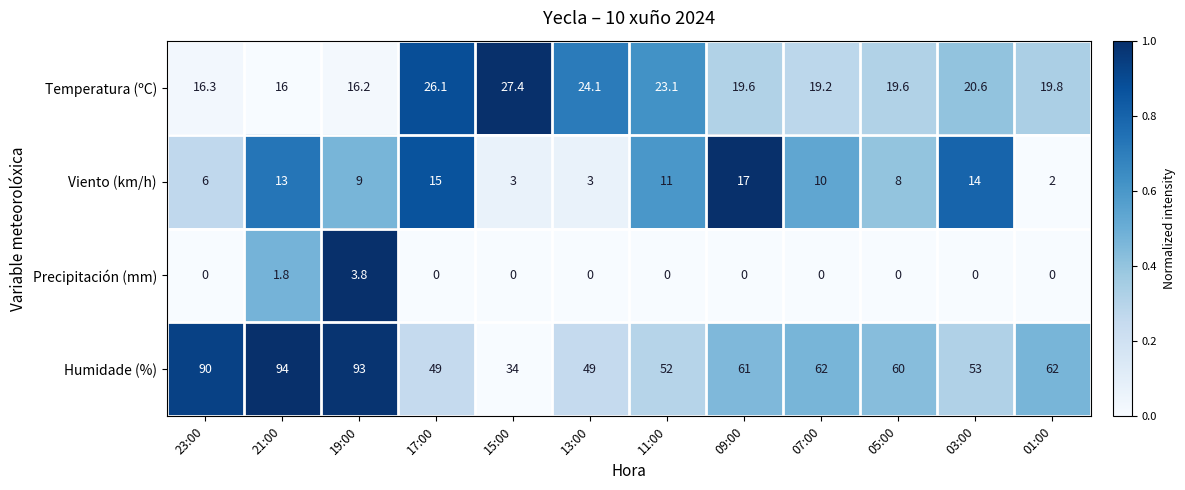

How many data points in Humidade (%) are less than 61?

6